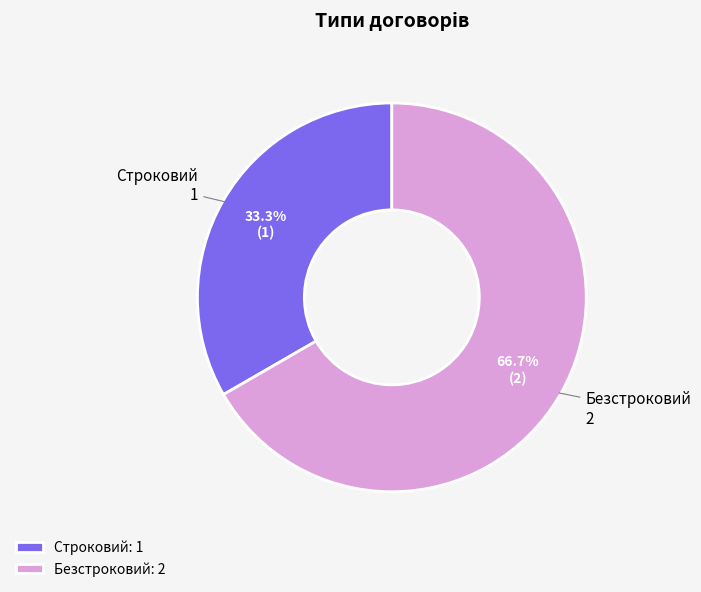

Does Безстроковий represent more than half of the total?

Yes